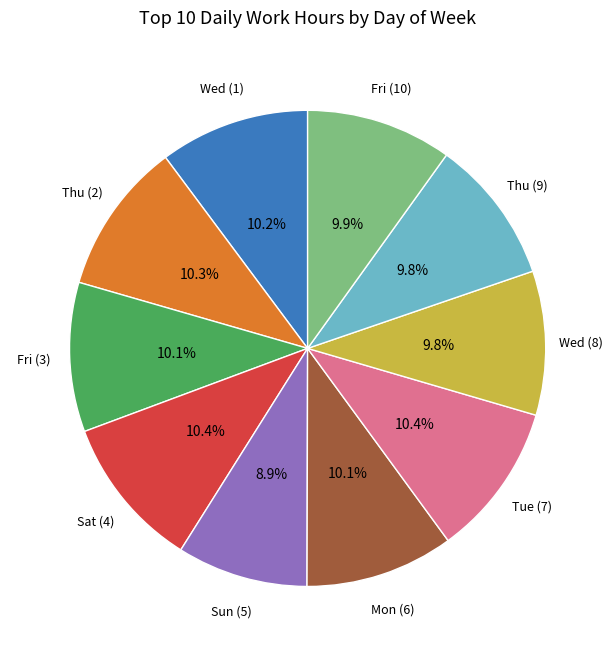

Which slice is the smallest?

Sun (5)